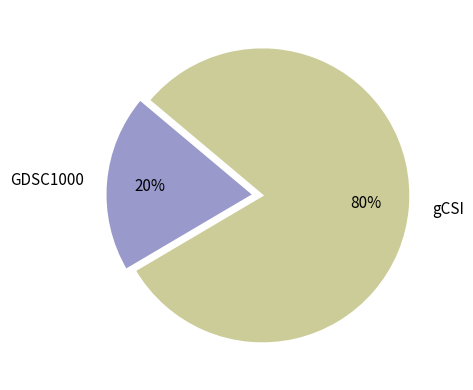

Does GDSC1000 account for over 50% of the chart?

No